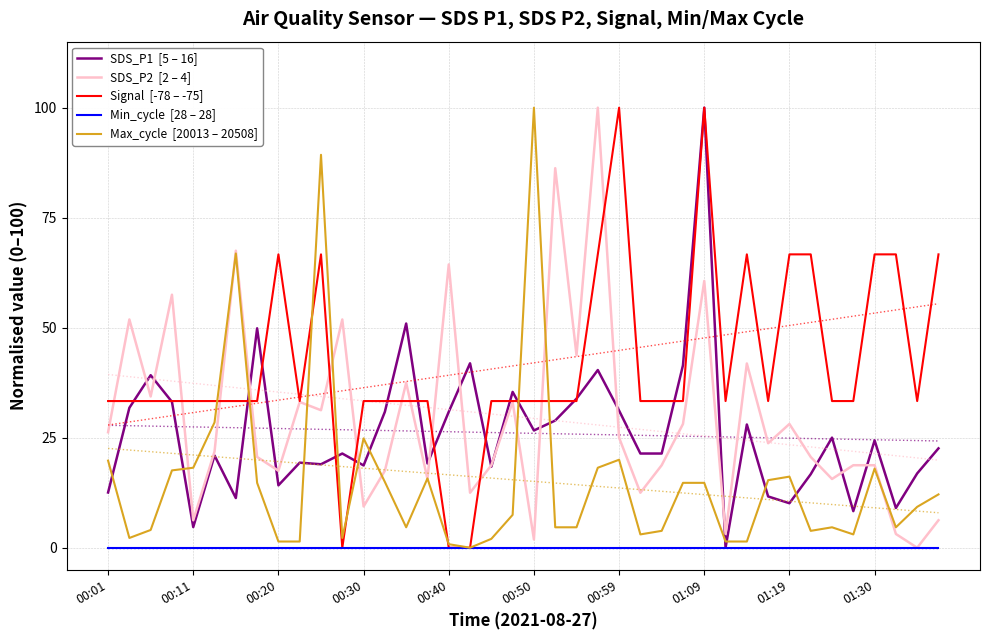

Rank the series by their maximum value, from lowest to highest.

Min_cycle  [28 – 28], SDS_P1  [5 – 16], SDS_P2  [2 – 4], Signal  [-78 – -75], Max_cycle  [20013 – 20508]